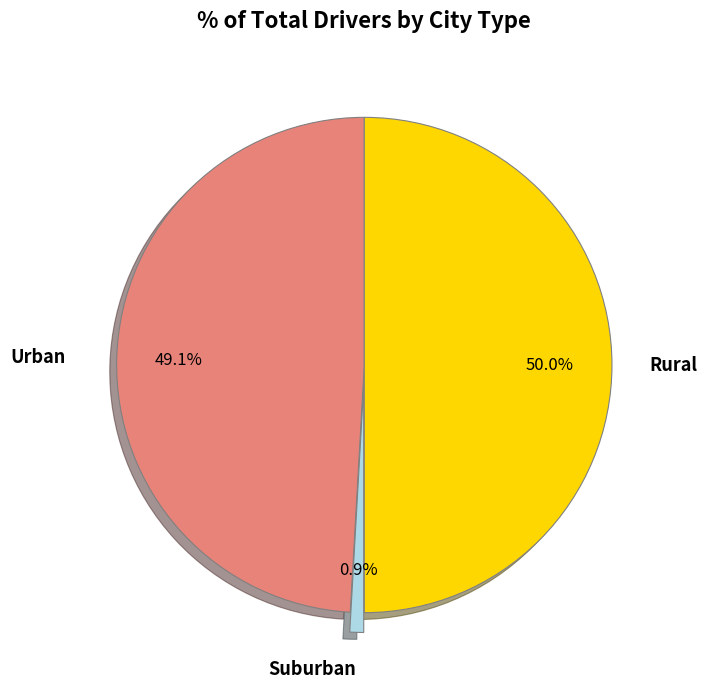

Rank the categories by value from highest to lowest.

Rural, Urban, Suburban